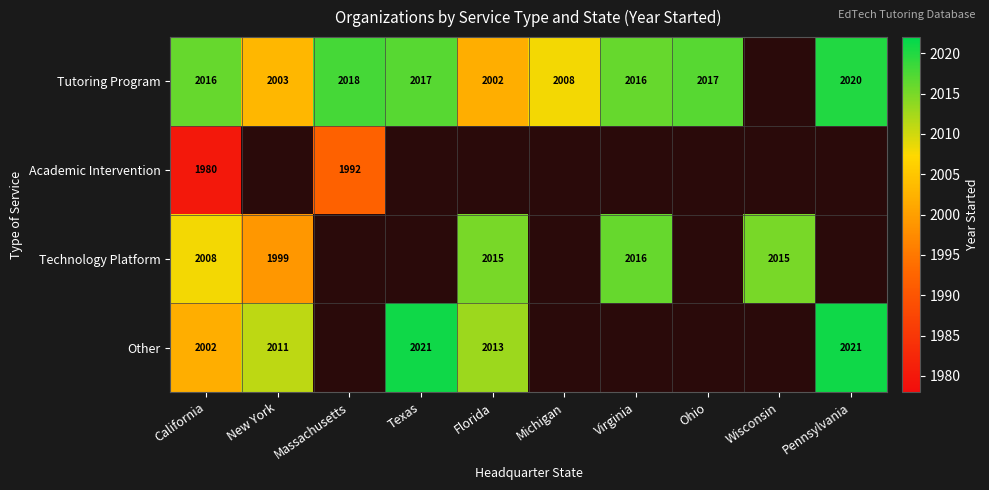

What is the maximum value shown in the chart?

2021.0